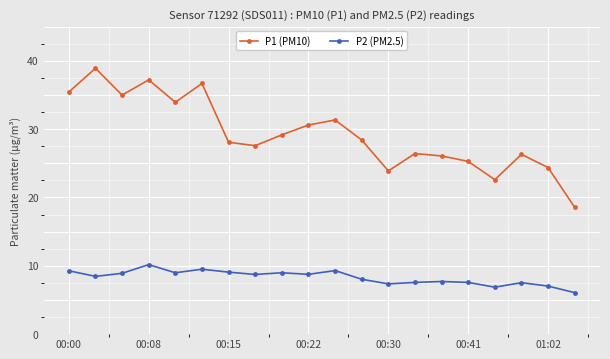

At how many categories does at least one series exceed 14?

20